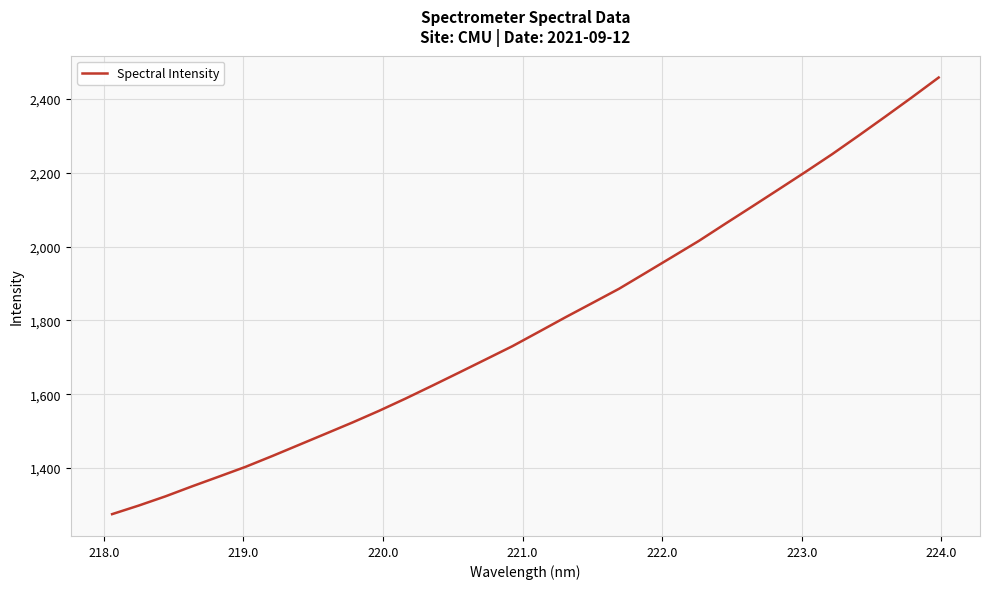

What is the greatest value displayed?

2458.1